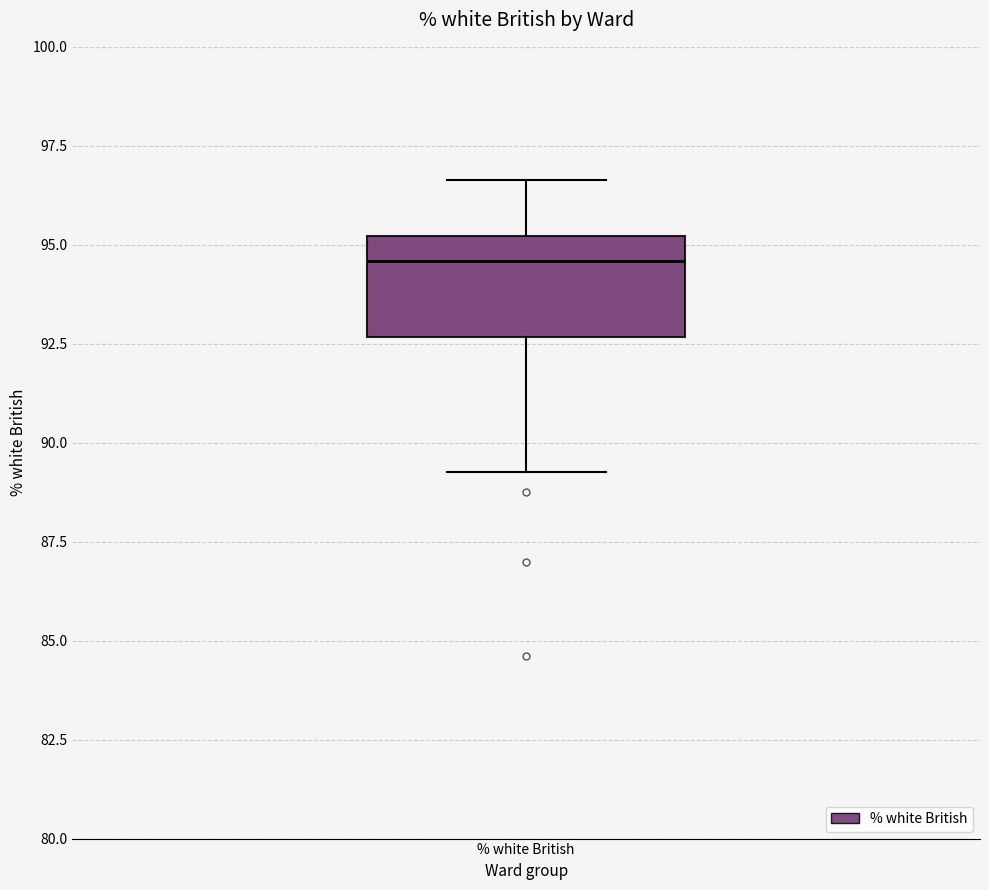

Transcribe this box plot: give where the median line is, the range the box spans, and where the two whiskers end, as read against the y-axis. The values are not printed on the chart, so give them approximately, as read against the axis.

median 94.5, box 92.5 to 95.0, whiskers 89.5 to 96.5